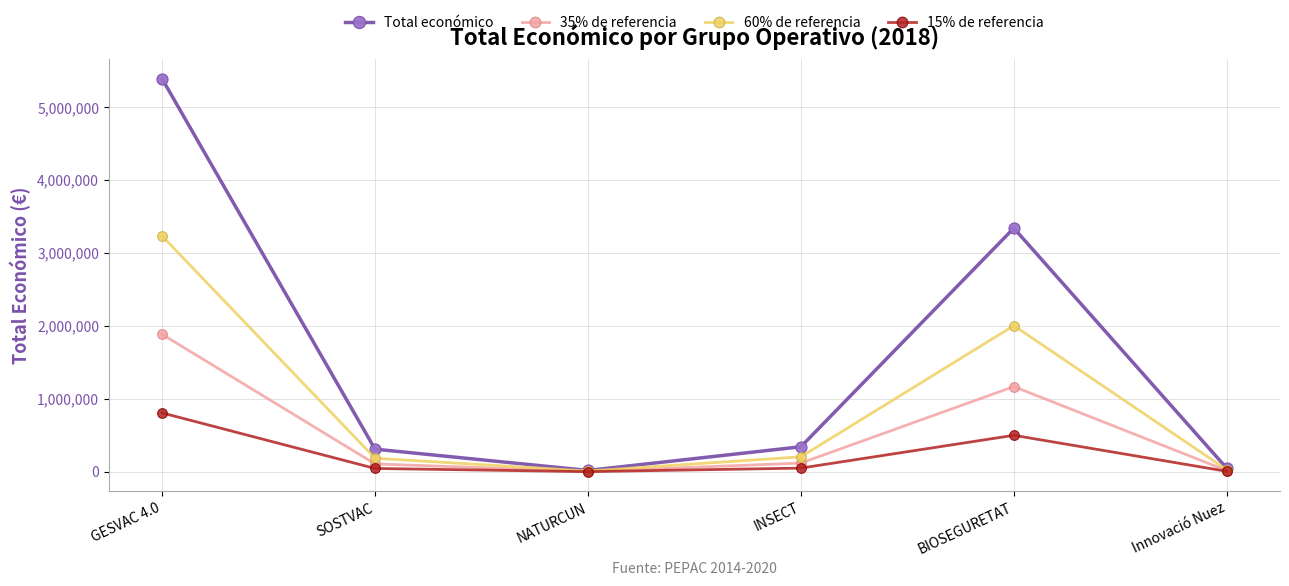

Which label corresponds to the largest value in the chart?

GESVAC 4.0